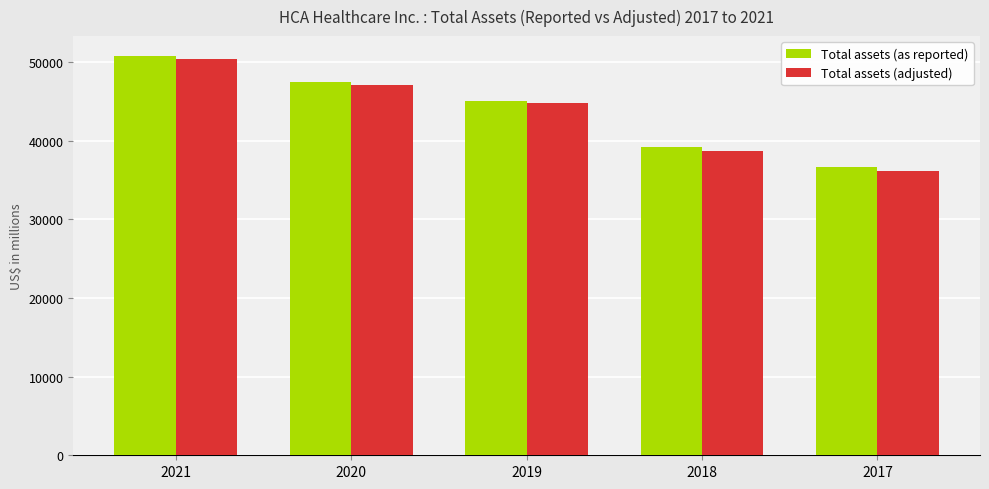

Which category has the highest value in the Total assets (as reported) series?

2021